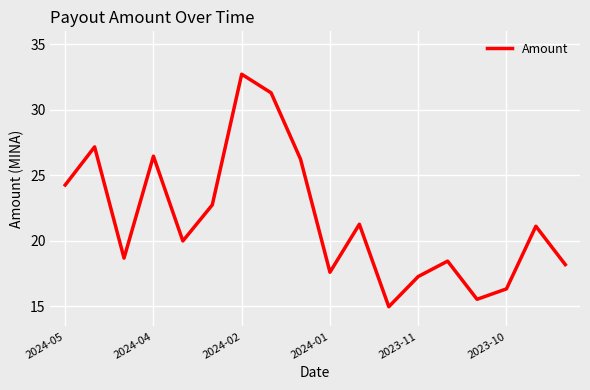

What is the minimum value shown in the chart?

15.0